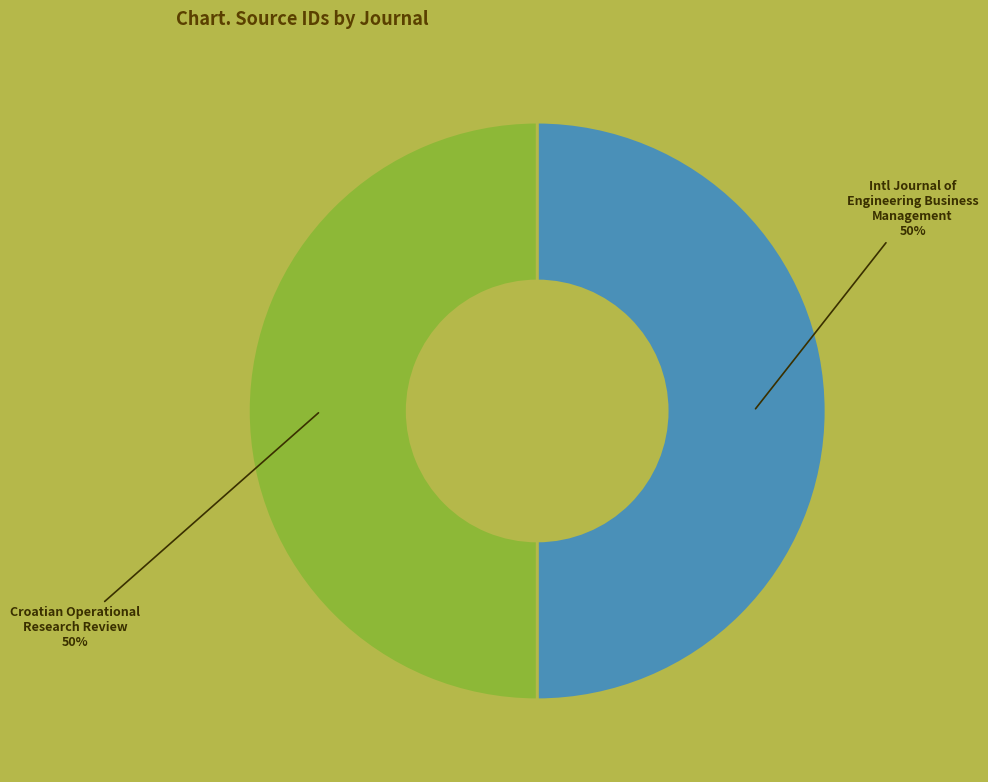

To the nearest percent, what is the average slice percentage?

50%